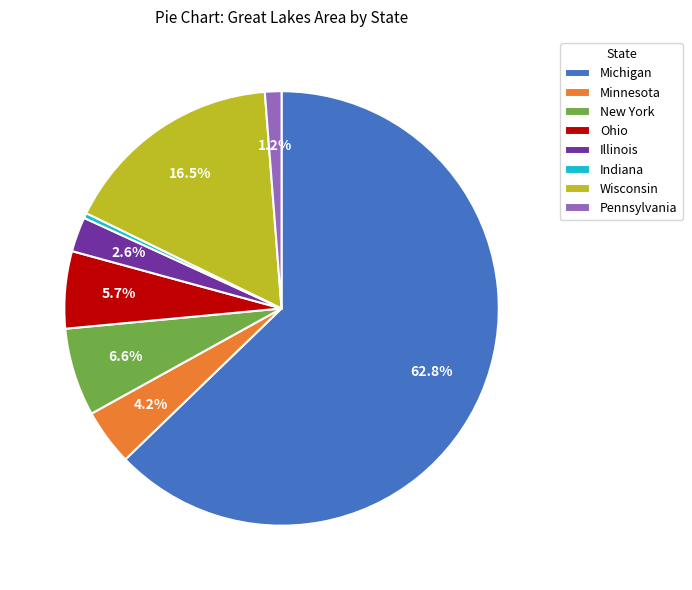

Is Ohio the majority of the pie?

No